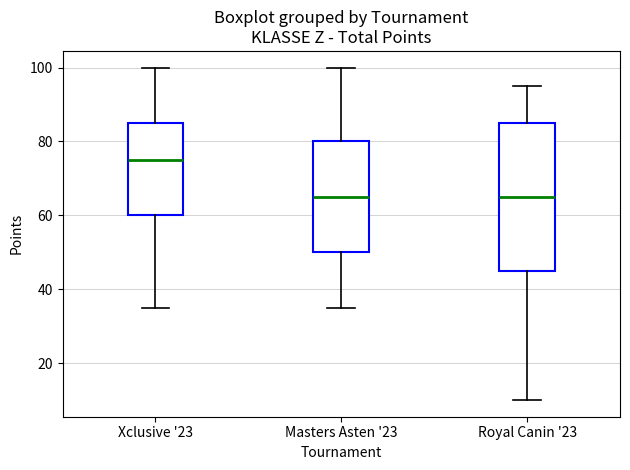

Reading left to right, transcribe this box plot: for each box, give where its median line is, the range the box spans, and where its two whiskers end, as read against the y-axis. The values are not printed on the chart, so give them approximately, as read against the axis.

Xclusive '23: median 76, box 60 to 86, whiskers 36 to 100
Masters Asten '23: median 66, box 50 to 80, whiskers 36 to 100
Royal Canin '23: median 66, box 46 to 86, whiskers 10 to 96